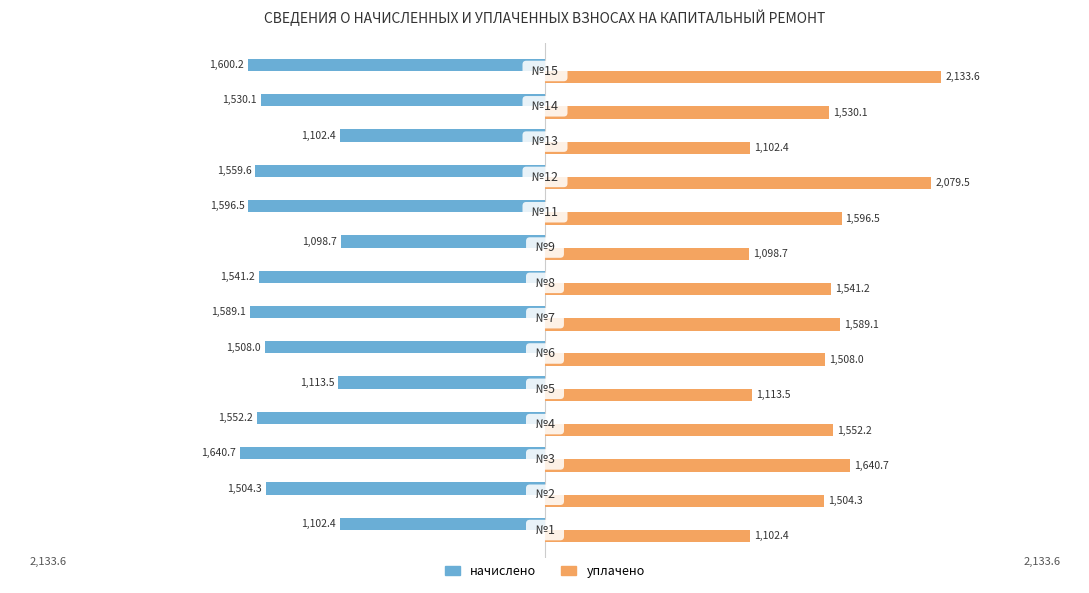

What are all the series names shown in the legend?

начислено, уплачено